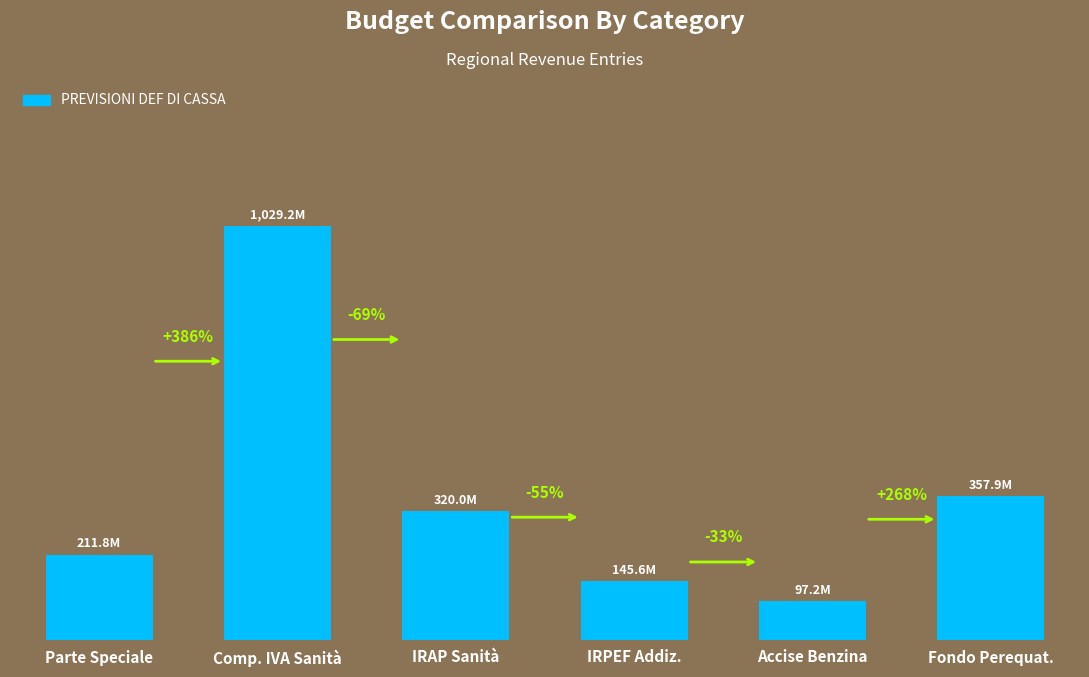

What is the average value?

360284287.8